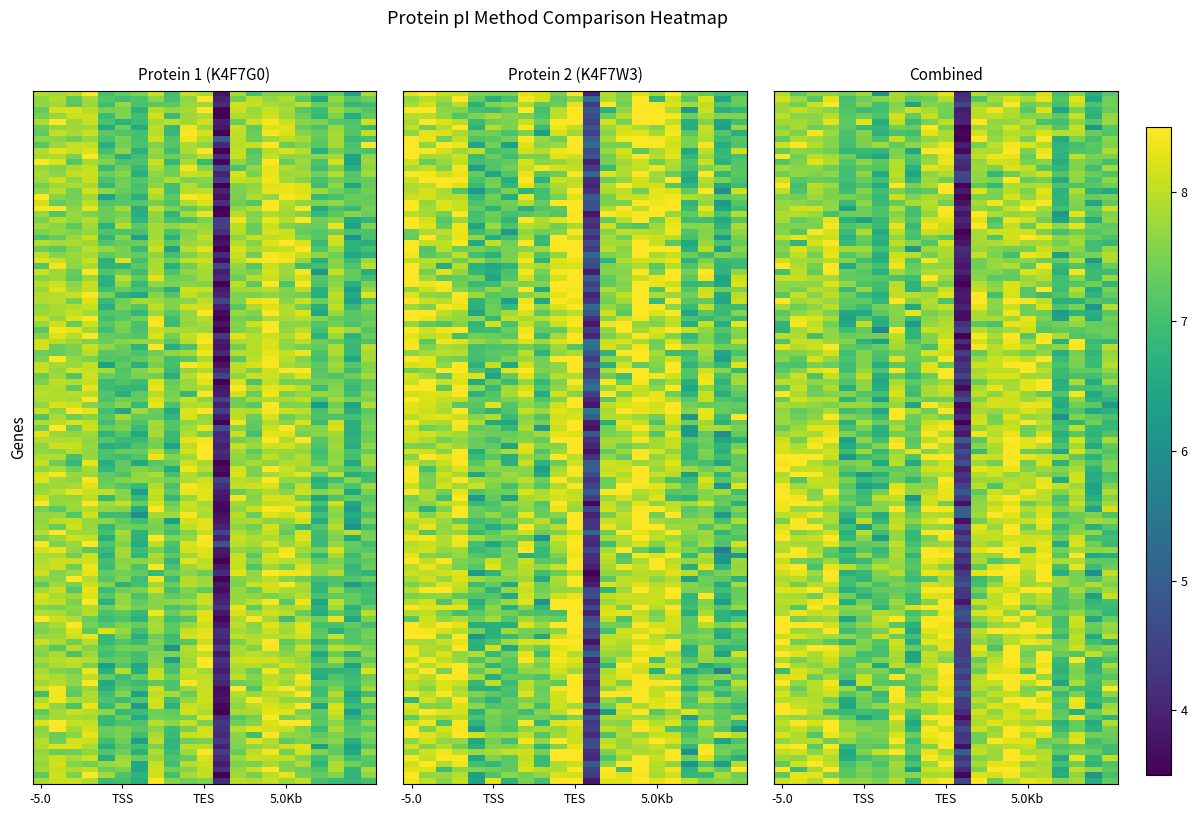

What is the minimum value shown in the chart?

3.4